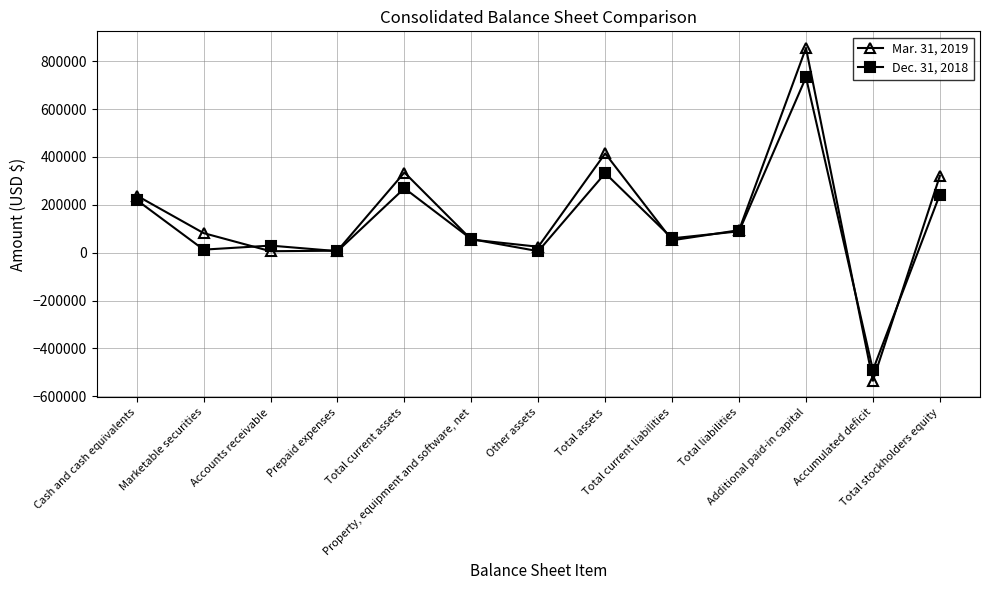

What position from the right is Accumulated deficit?

2